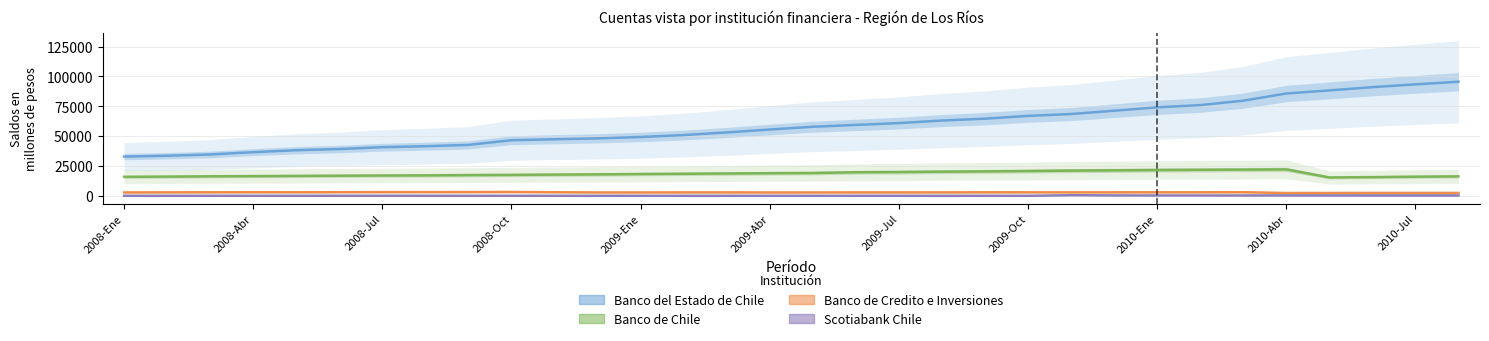

What are all the series names shown in the legend?

Banco del Estado de Chile, Banco de Chile, Banco de Credito e Inversiones, Scotiabank Chile